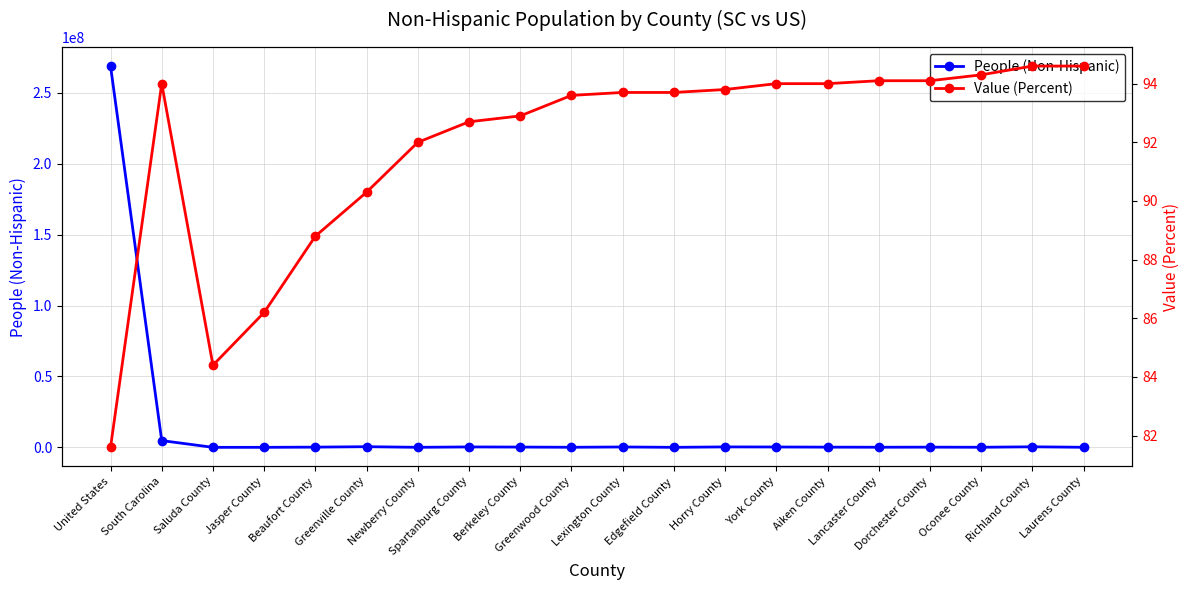

What are all the series names shown in the legend?

People (Non-Hispanic), Value (Percent)